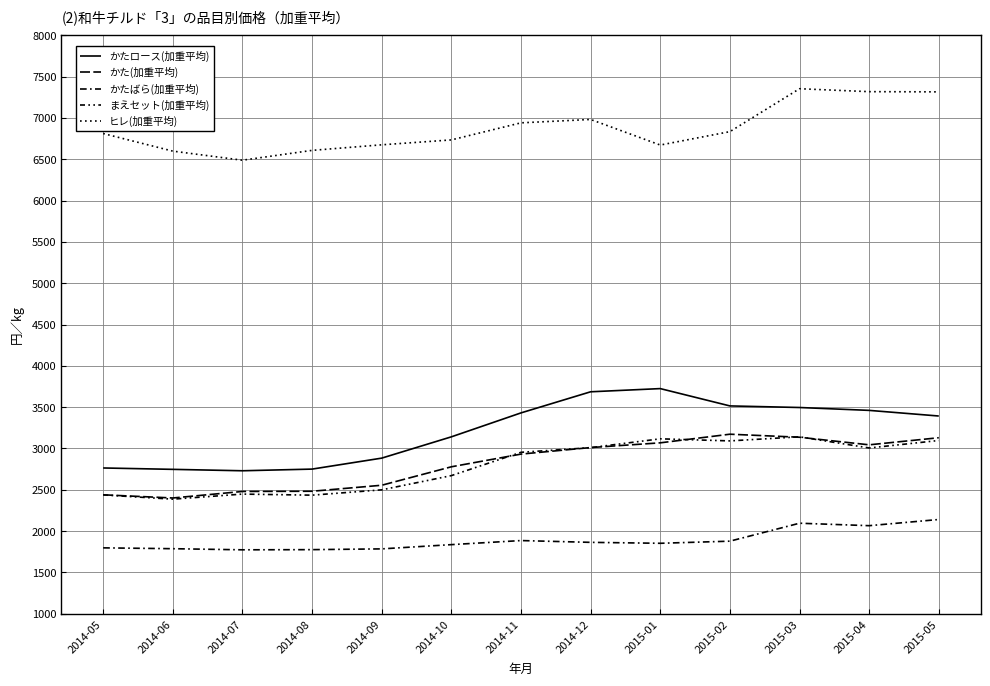

What is the label of the 5th point from the right?

2015-01